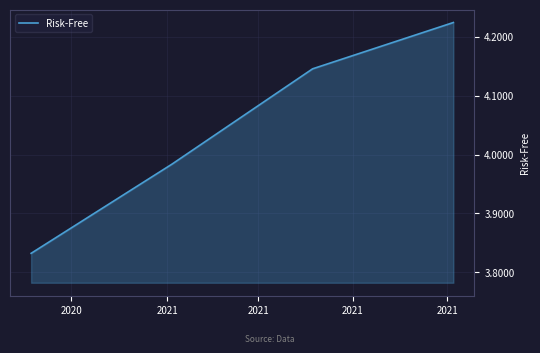

True or false: there are more than 2 points higher than both neighbors.

False